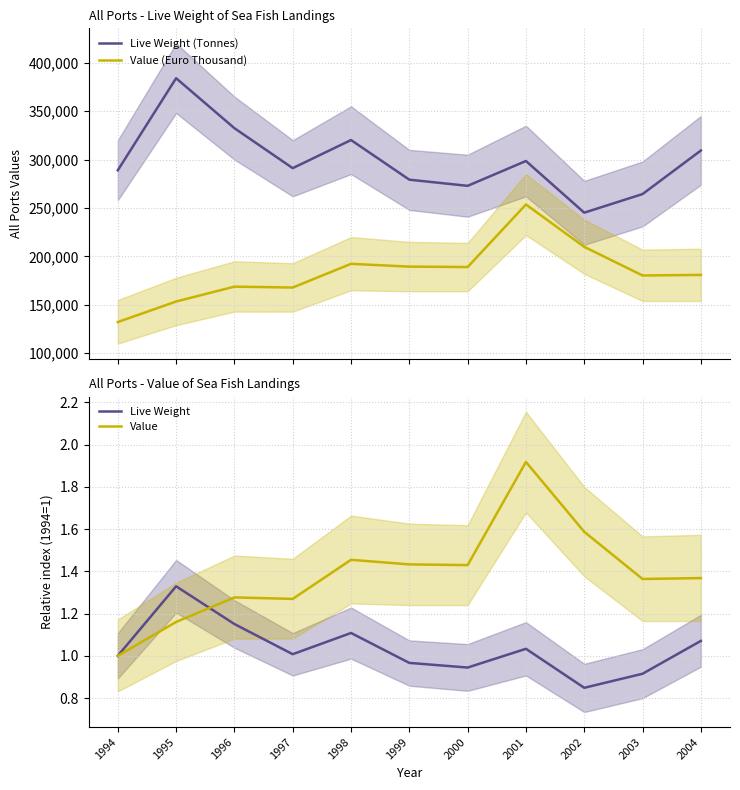

Which series changed the most between 1995 and 1997?

Live Weight (Tonnes)